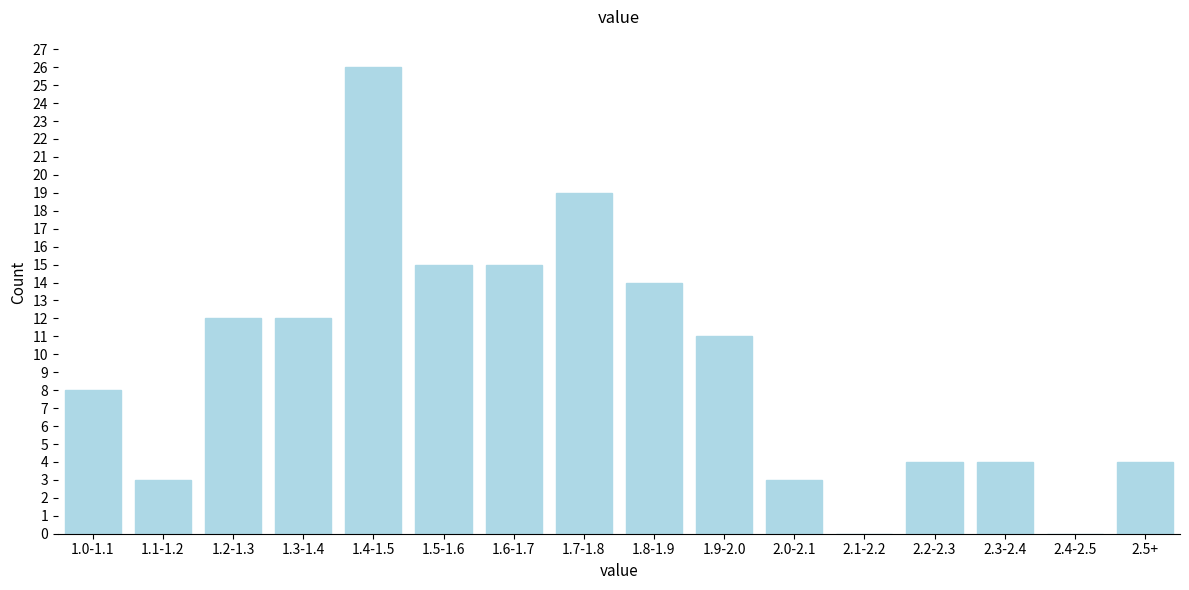

Reading left to right, list all the values displayed in this chart.

1.0-1.1=8	1.1-1.2=3	1.2-1.3=12	1.3-1.4=12	1.4-1.5=26	1.5-1.6=15	1.6-1.7=15	1.7-1.8=19	1.8-1.9=14	1.9-2.0=11	2.0-2.1=3	2.1-2.2=0	2.2-2.3=4	2.3-2.4=4	2.4-2.5=0	2.5+=4